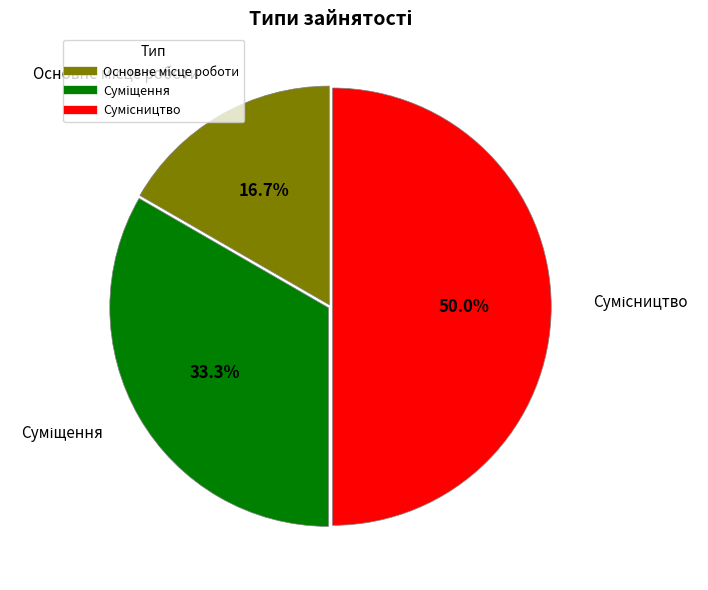

True or false: Суміщення accounts for 26% of the total.

False